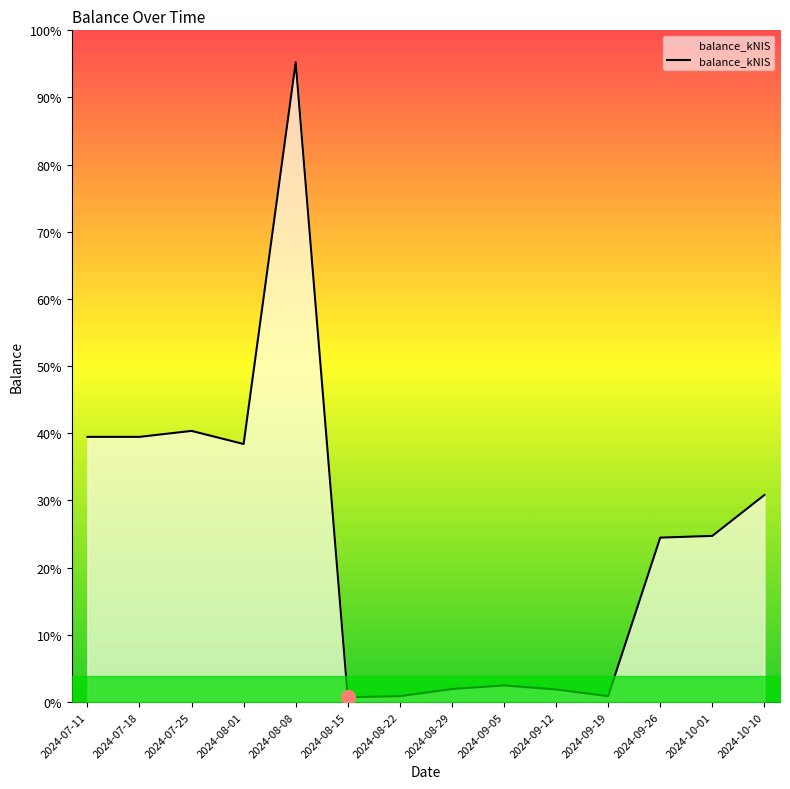

Which label corresponds to the smallest value in the chart?

2024-08-15